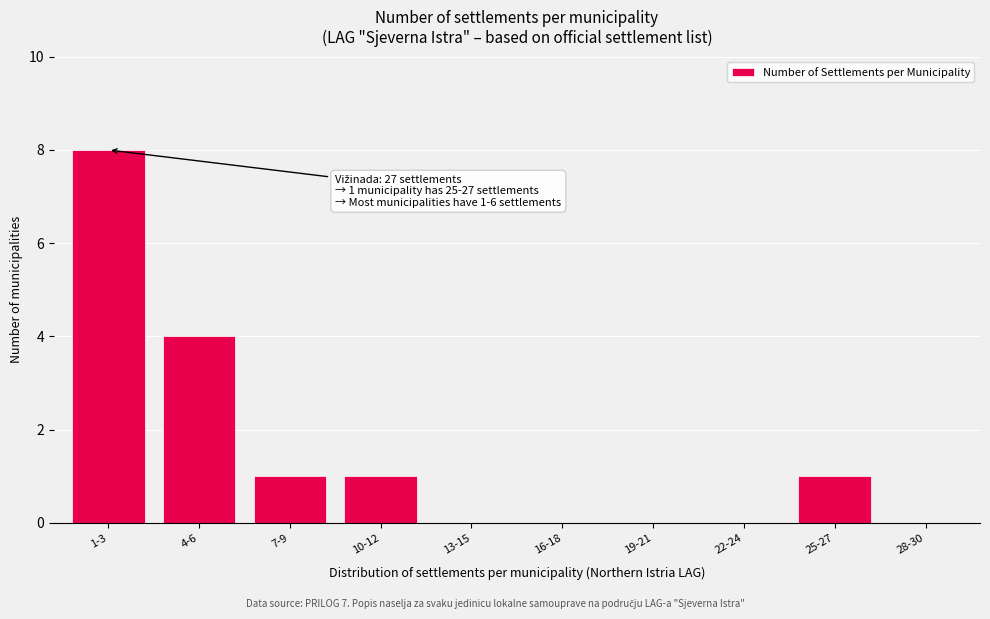

Reading left to right, transcribe all the data shown in this chart.

1-3=8	4-6=4	7-9=1	10-12=1	13-15=0	16-18=0	19-21=0	22-24=0	25-27=1	28-30=0